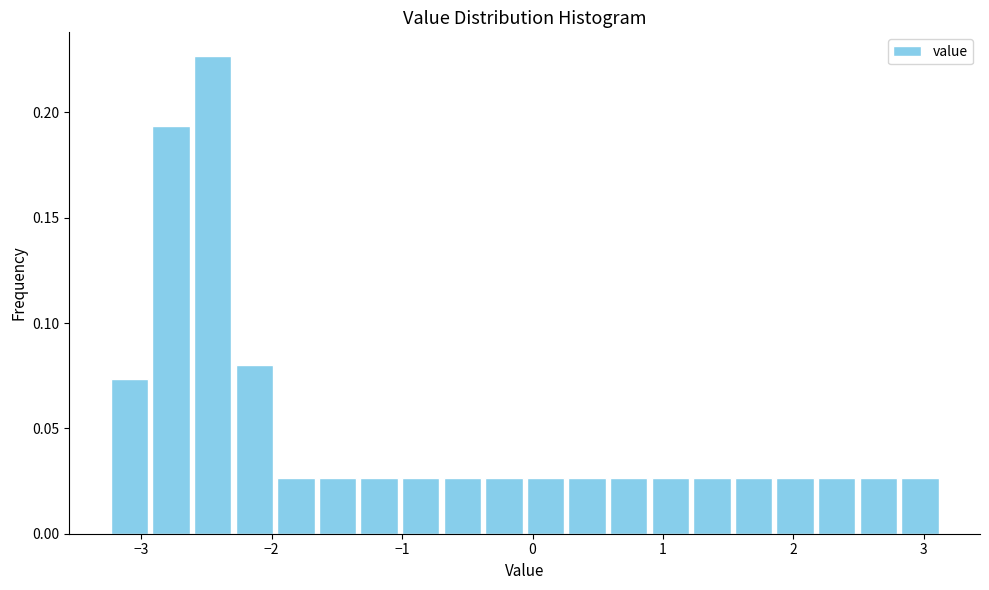

Around what value on the x-axis is the tallest bar? Give the approximate position of its centre, as read against the axis.

-2.5